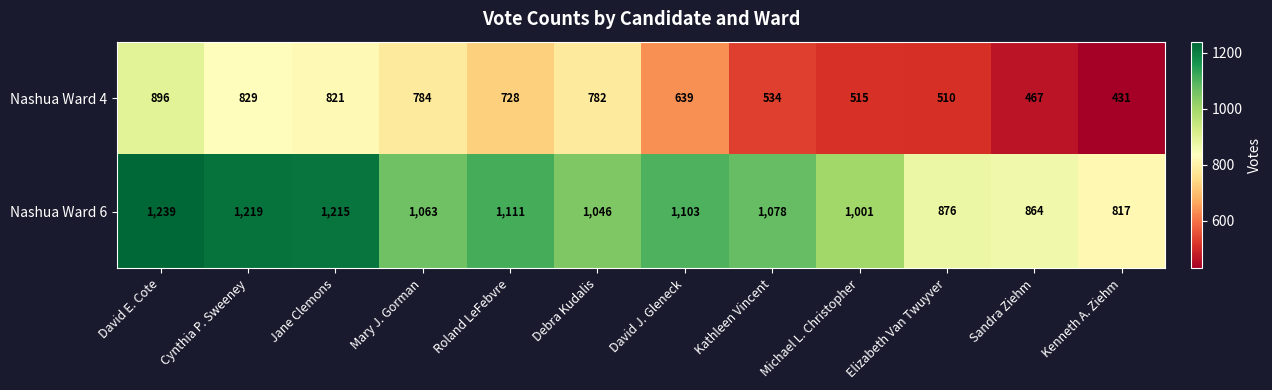

True or false: Nashua Ward 6 has a value of 1078 at Kathleen Vincent.

True